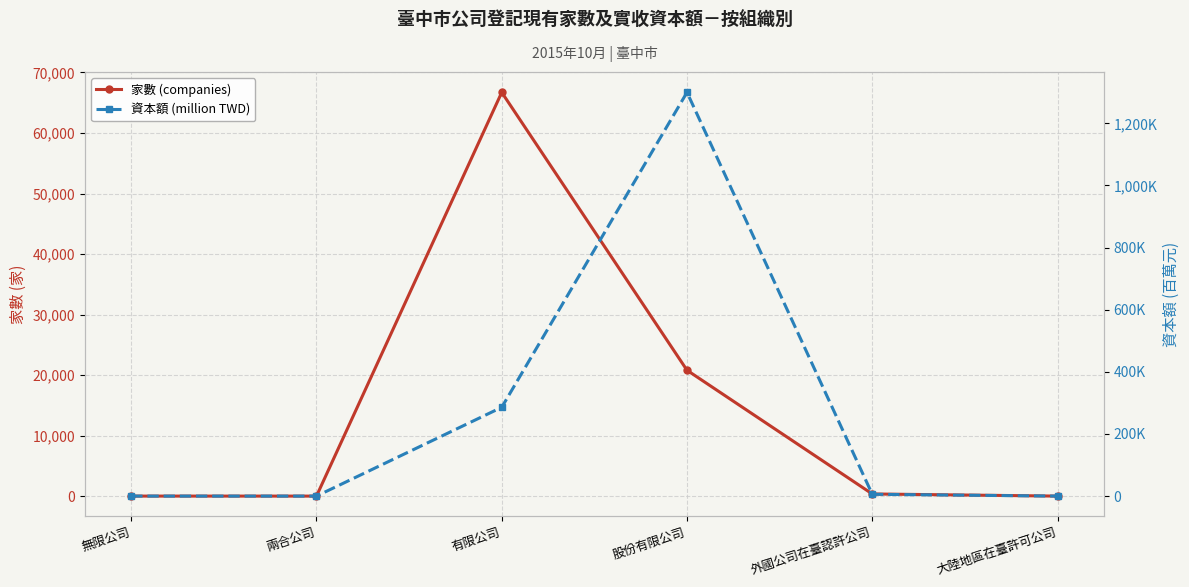

Is the value of 資本額 (million TWD) at 兩合公司 greater than the value of 家數 (companies) at 有限公司?

No